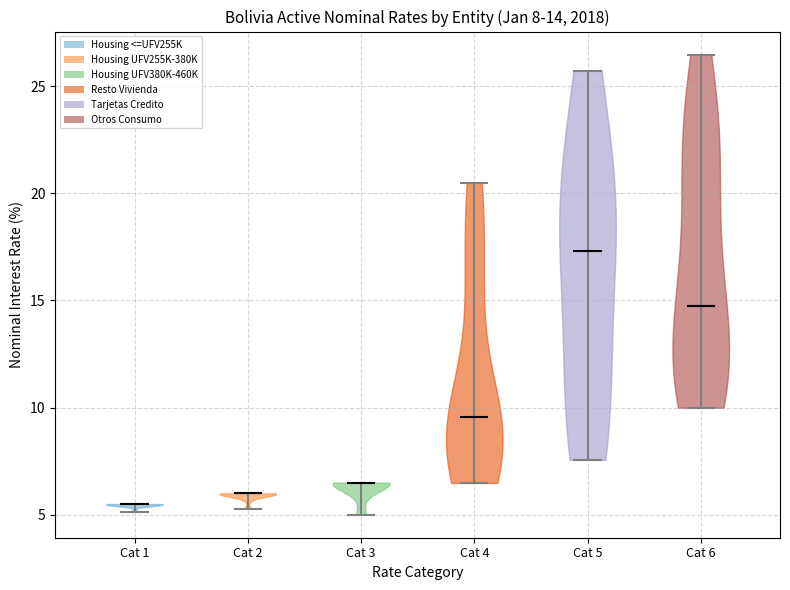

Which violin has the highest median line?

Cat 5